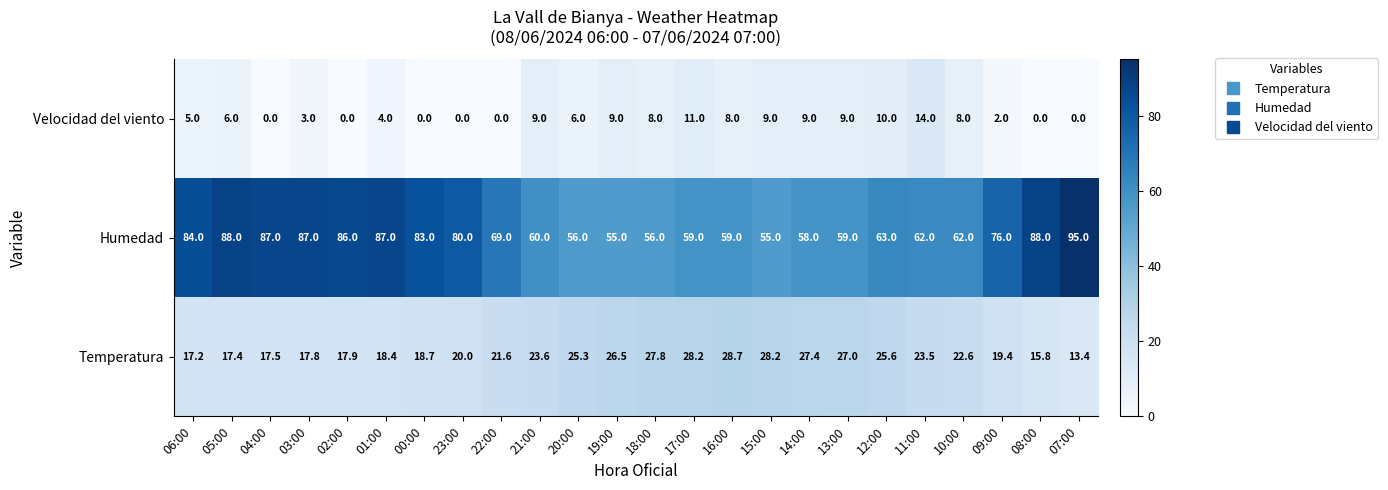

What is the difference between the Velocidad del viento values at 23:00 and 19:00?

9.0